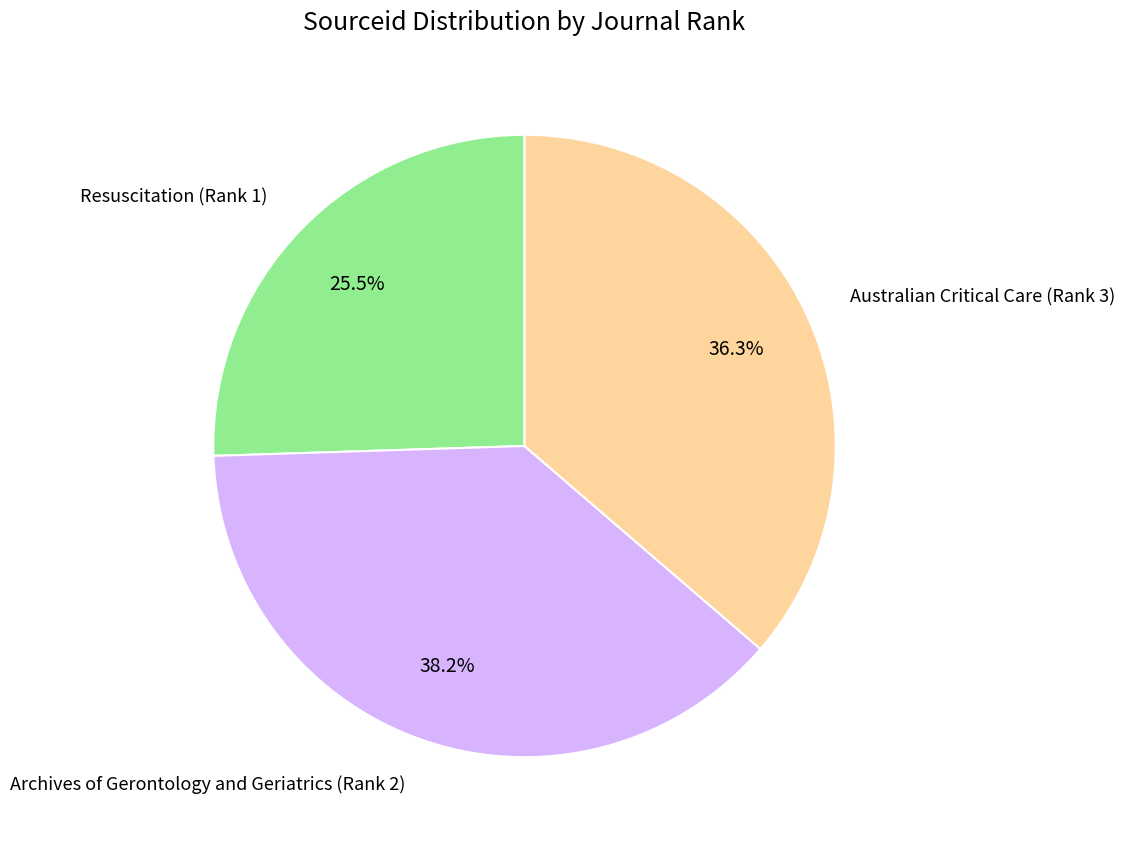

To the nearest percent, what portion does Archives of Gerontology and Geriatrics (Rank 2) represent?

38%